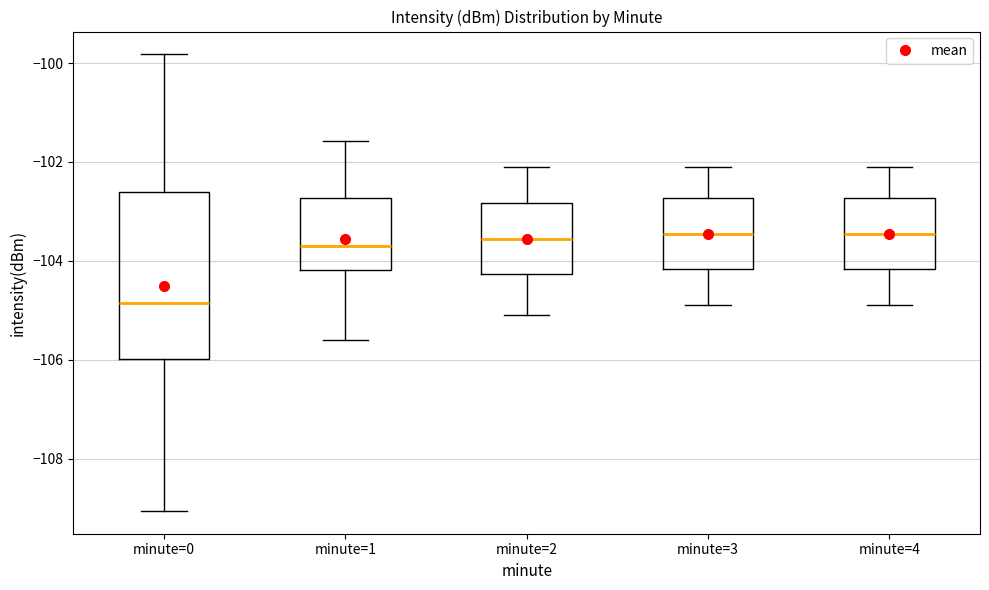

Where is the upper edge of the box for minute=1 on the y-axis? The values are not printed on the chart, so give them approximately, as read against the axis.

-102.8